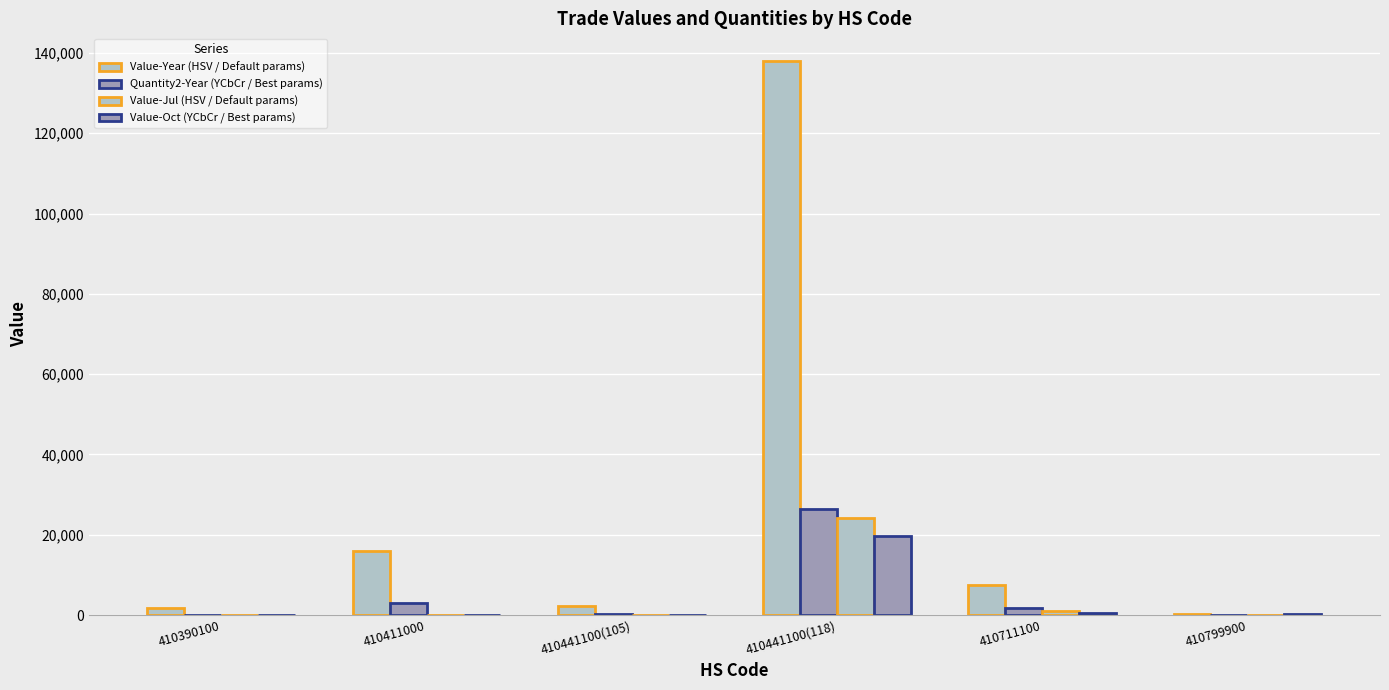

How many groups of bars are there?

6